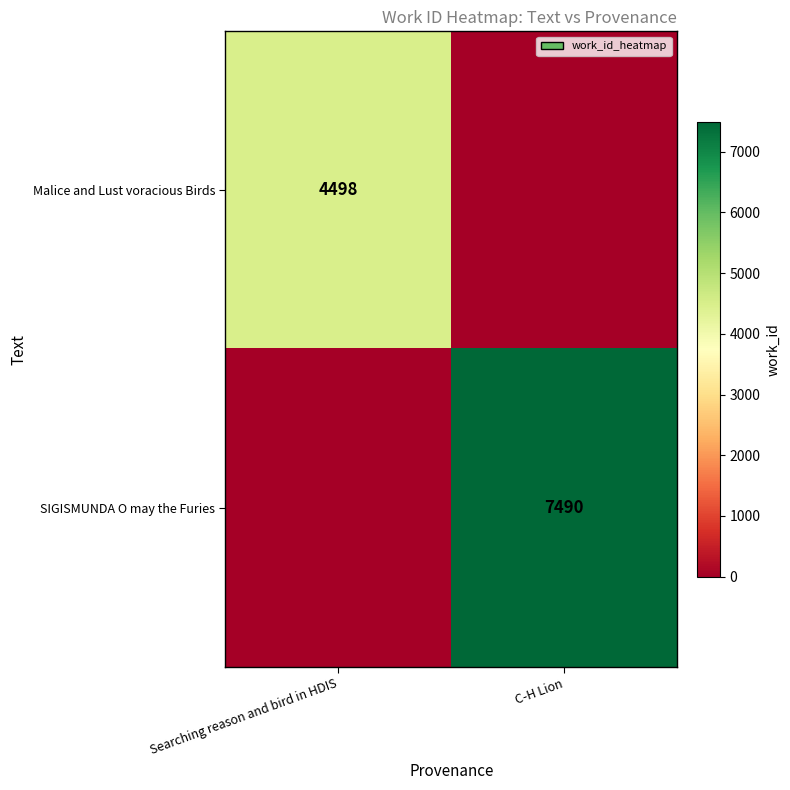

The Malice and Lust voracious Birds series shows 4498 at Searching reason and bird in HDIS. True or false?

True